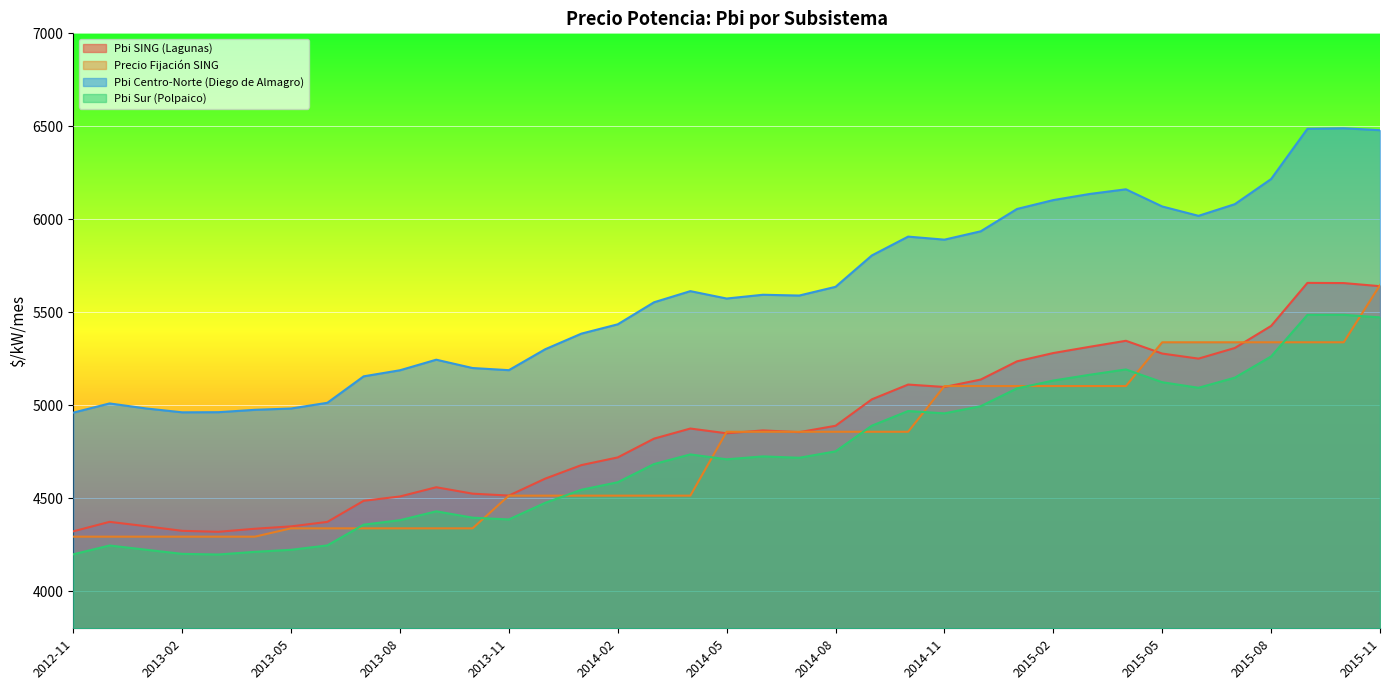

The value of Precio Fijación SING at 2012-11 is 6716.8. True or false?

False